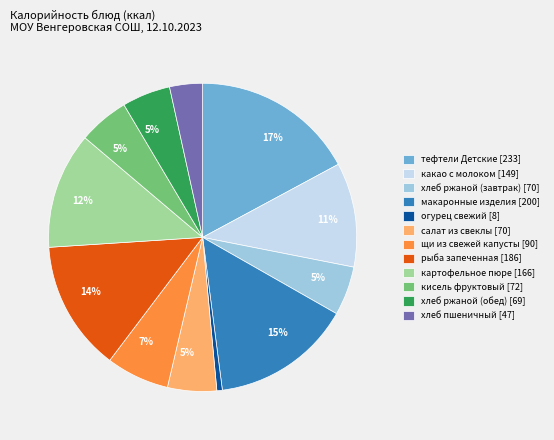

True or false: хлеб ржаной (обед) accounts for 5% of the total.

True